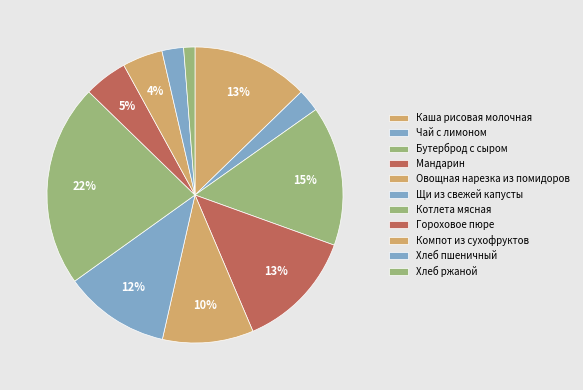

How many slices are in this pie chart?

11